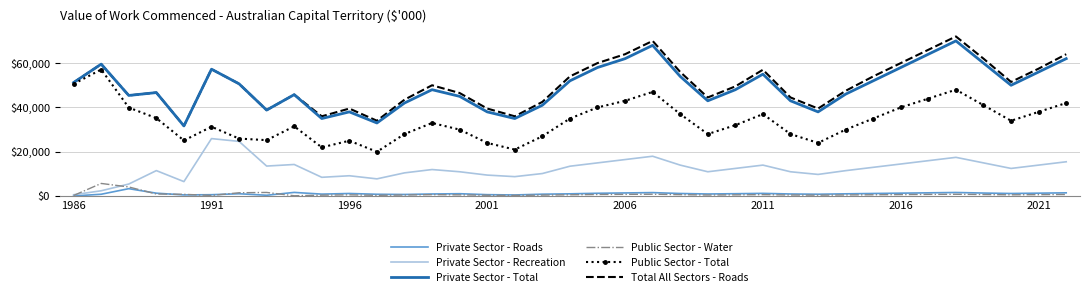

True or false: Public Sector - Total and Public Sector - Water intersect in this chart.

False